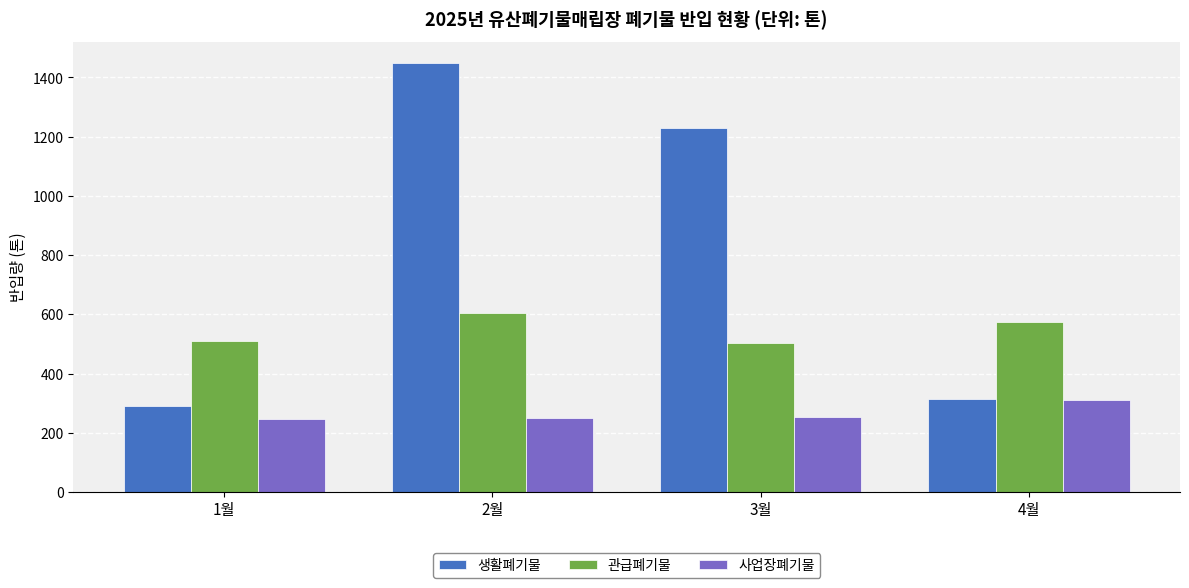

The 관급폐기물 series shows 575.6 at 4월. True or false?

True